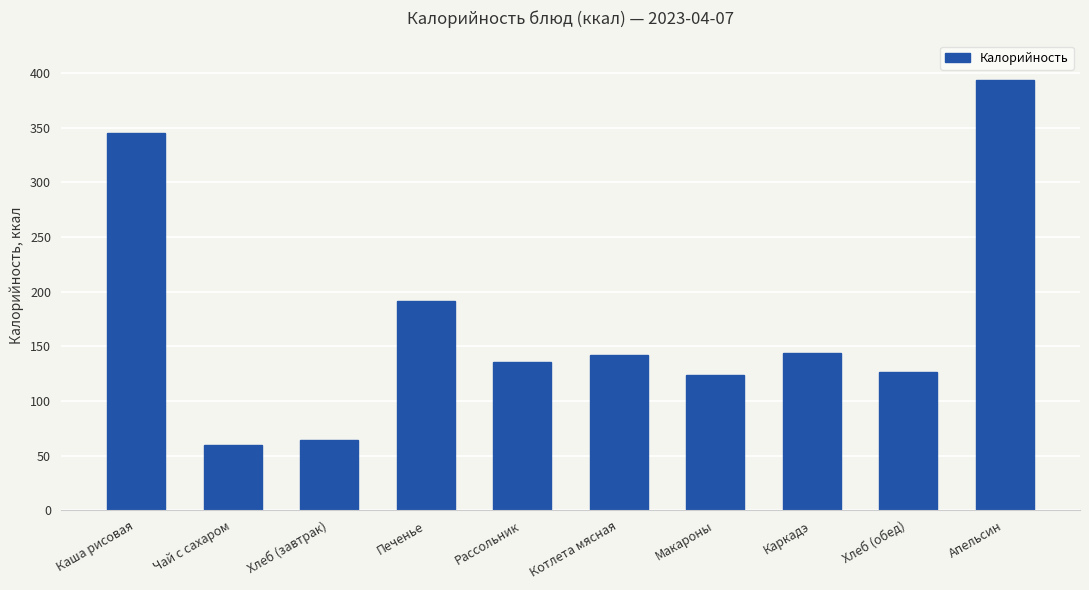

Which category has the lowest value across all series?

Чай с сахаром